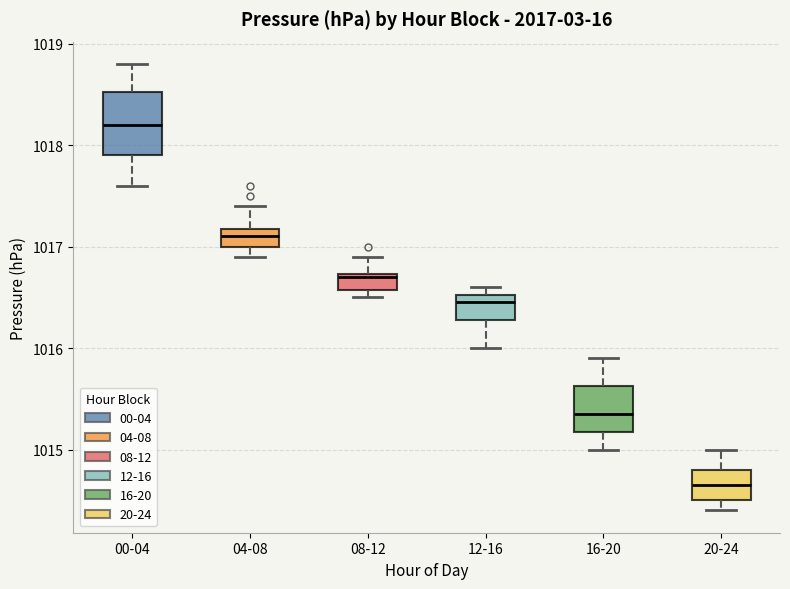

Which box's median line is the highest?

00-04